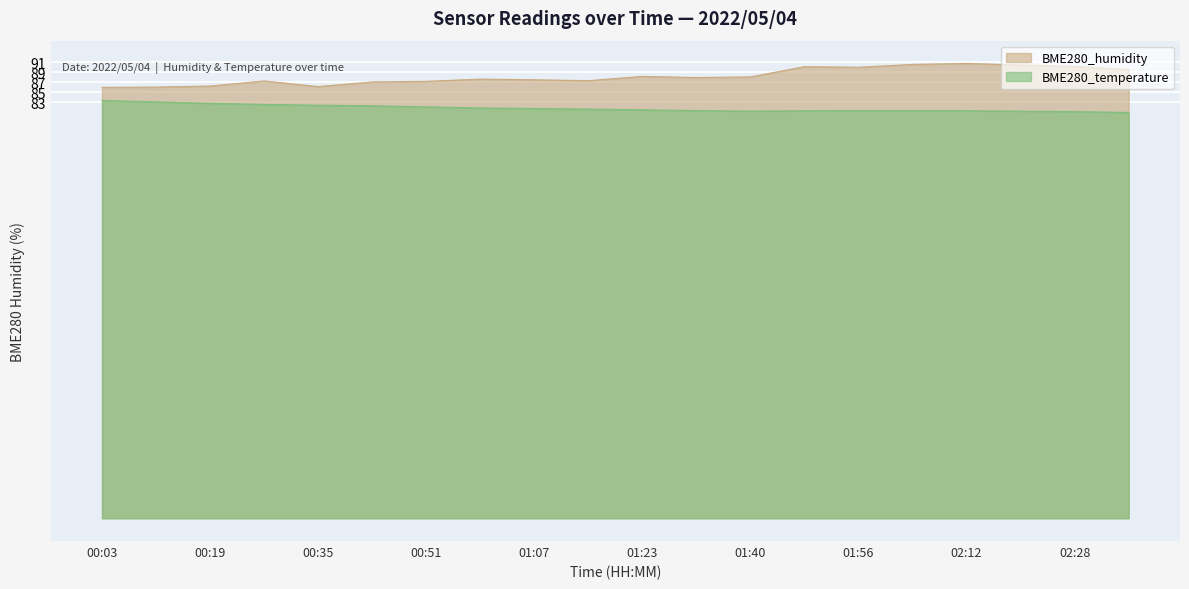

Is it true that BME280_humidity equals 87.1 at 00:43?

True